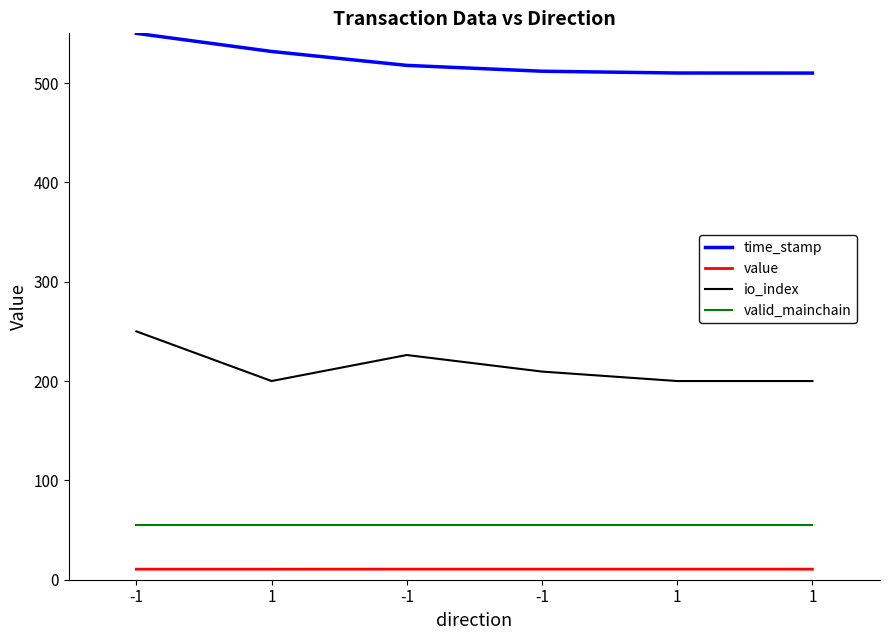

Reading left to right, what are all the values shown in this chart?

time_stamp: 550.0	531.7	517.7	511.9	510.1	510.0
value: 10.6	10.6	10.6	10.6	10.6	10.6
io_index: 250.0	200.0	226.2	209.5	200.0	200.0
valid_mainchain: 55.0	55.0	55.0	55.0	55.0	55.0